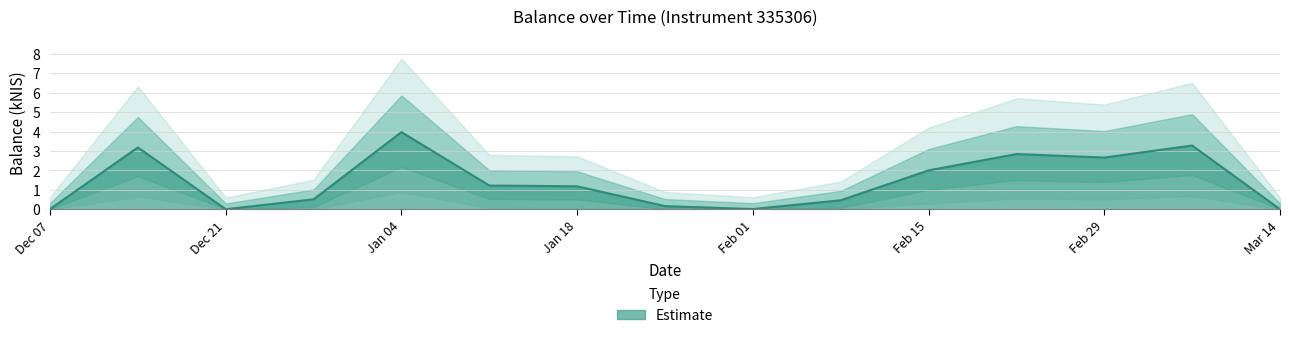

The chart shows a value of 6.7 at Jan 04. True or false?

False